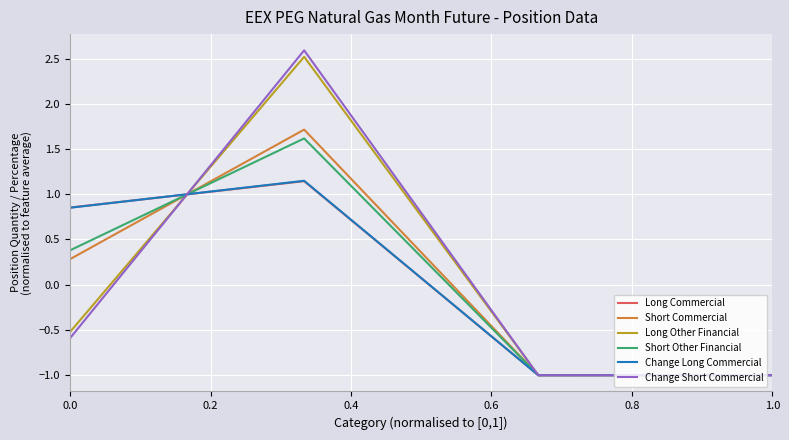

Which series has the largest range (max minus min)?

Change Short Commercial